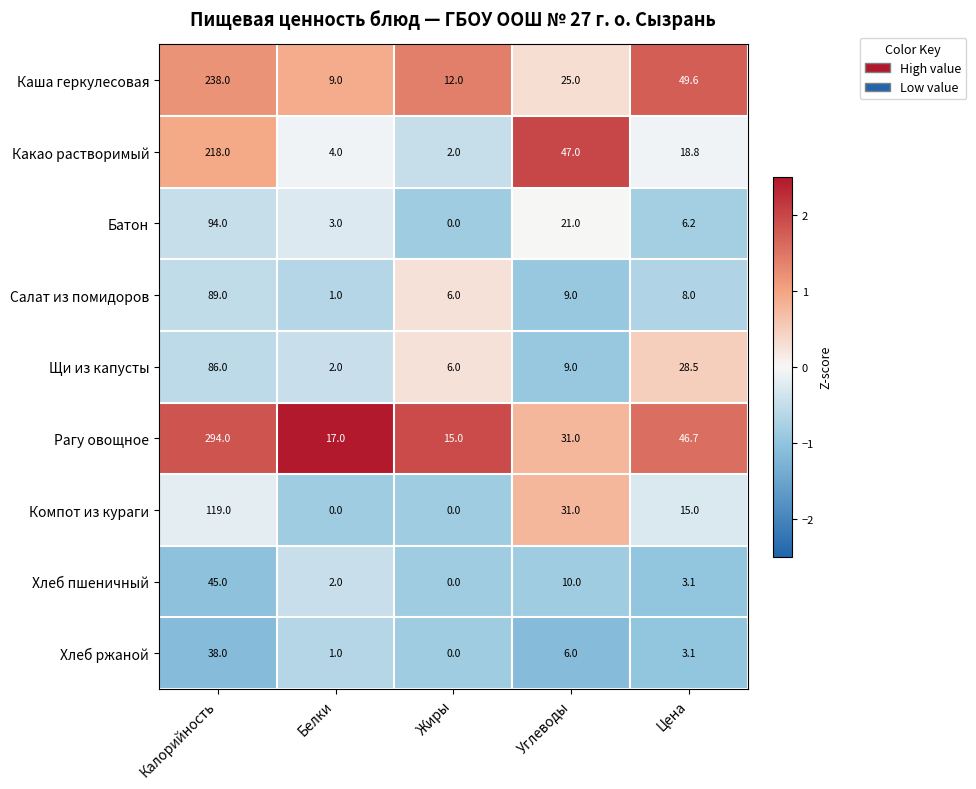

What is the smallest value displayed?

0.0